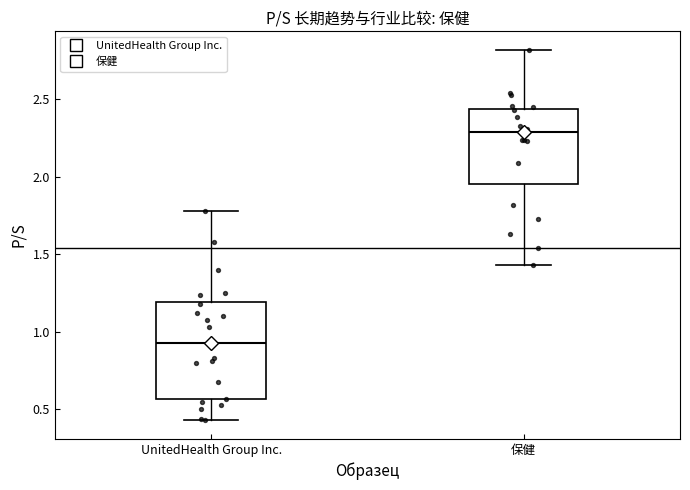

Where does the lower whisker of the box for 保健 end on the y-axis? The values are not printed on the chart, so give them approximately, as read against the axis.

1.45